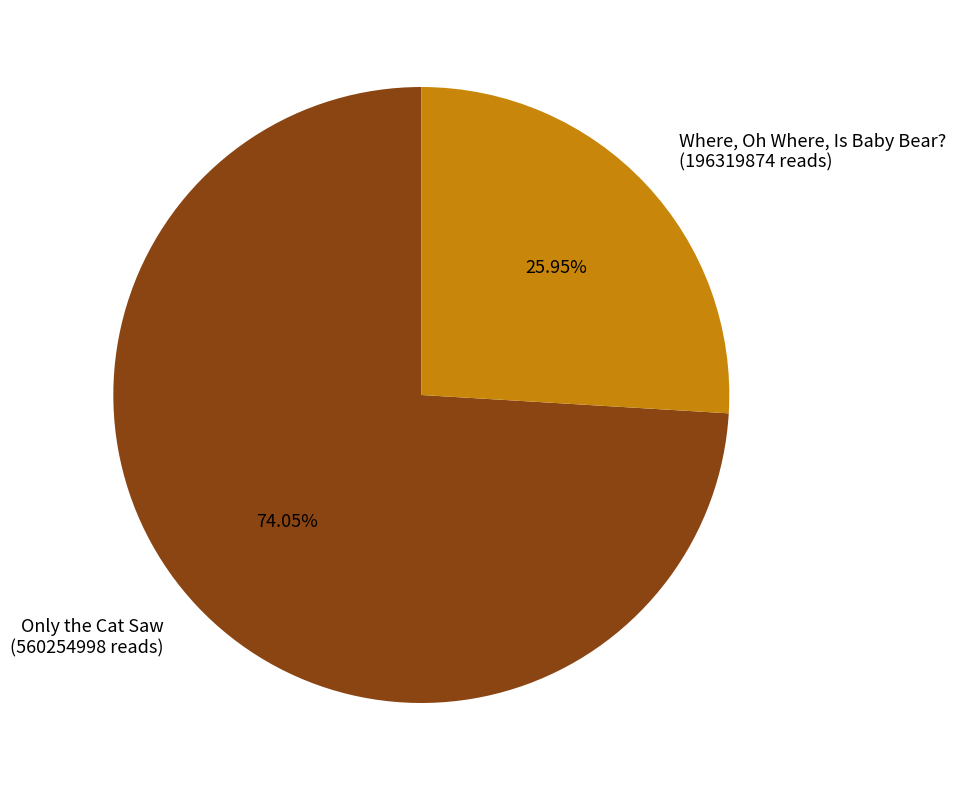

Which slice is the largest?

Only the Cat Saw